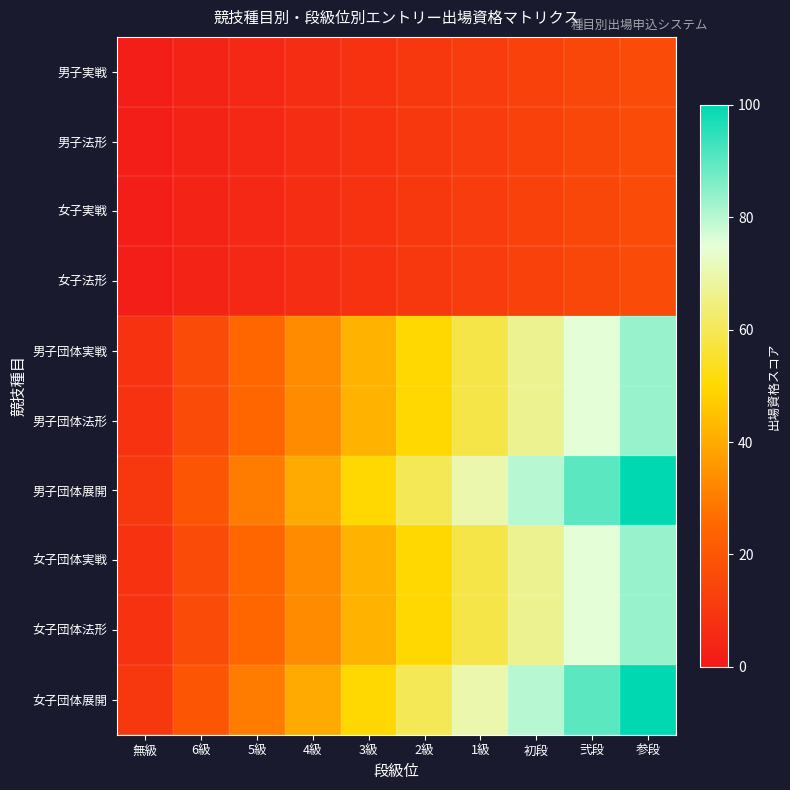

Reading left to right, transcribe all the data shown in this chart.

男子実戦: 無級=1.7	6級=3.3	5級=5.0	4級=6.7	3級=8.3	2級=10.0	1級=11.7	初段=13.3	弐段=15.0	参段=16.7
男子法形: 無級=1.7	6級=3.3	5級=5.0	4級=6.7	3級=8.3	2級=10.0	1級=11.7	初段=13.3	弐段=15.0	参段=16.7
女子実戦: 無級=1.7	6級=3.3	5級=5.0	4級=6.7	3級=8.3	2級=10.0	1級=11.7	初段=13.3	弐段=15.0	参段=16.7
女子法形: 無級=1.7	6級=3.3	5級=5.0	4級=6.7	3級=8.3	2級=10.0	1級=11.7	初段=13.3	弐段=15.0	参段=16.7
男子団体実戦: 無級=8.3	6級=16.7	5級=25.0	4級=33.3	3級=41.7	2級=50.0	1級=58.3	初段=66.7	弐段=75.0	参段=83.3
男子団体法形: 無級=8.3	6級=16.7	5級=25.0	4級=33.3	3級=41.7	2級=50.0	1級=58.3	初段=66.7	弐段=75.0	参段=83.3
男子団体展開: 無級=10.0	6級=20.0	5級=30.0	4級=40.0	3級=50.0	2級=60.0	1級=70.0	初段=80.0	弐段=90.0	参段=100.0
女子団体実戦: 無級=8.3	6級=16.7	5級=25.0	4級=33.3	3級=41.7	2級=50.0	1級=58.3	初段=66.7	弐段=75.0	参段=83.3
女子団体法形: 無級=8.3	6級=16.7	5級=25.0	4級=33.3	3級=41.7	2級=50.0	1級=58.3	初段=66.7	弐段=75.0	参段=83.3
女子団体展開: 無級=10.0	6級=20.0	5級=30.0	4級=40.0	3級=50.0	2級=60.0	1級=70.0	初段=80.0	弐段=90.0	参段=100.0